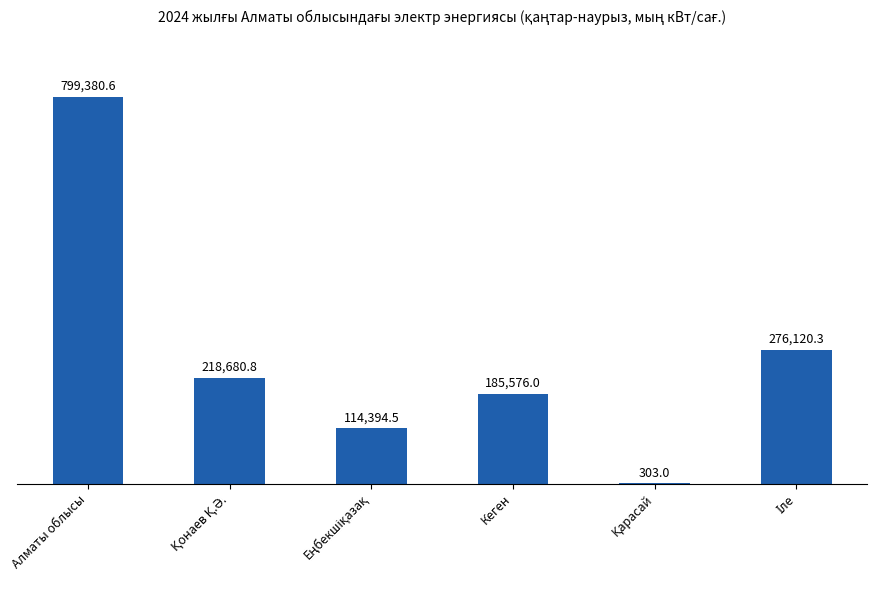

The chart shows a value of 246785.9 at Кеген. True or false?

False